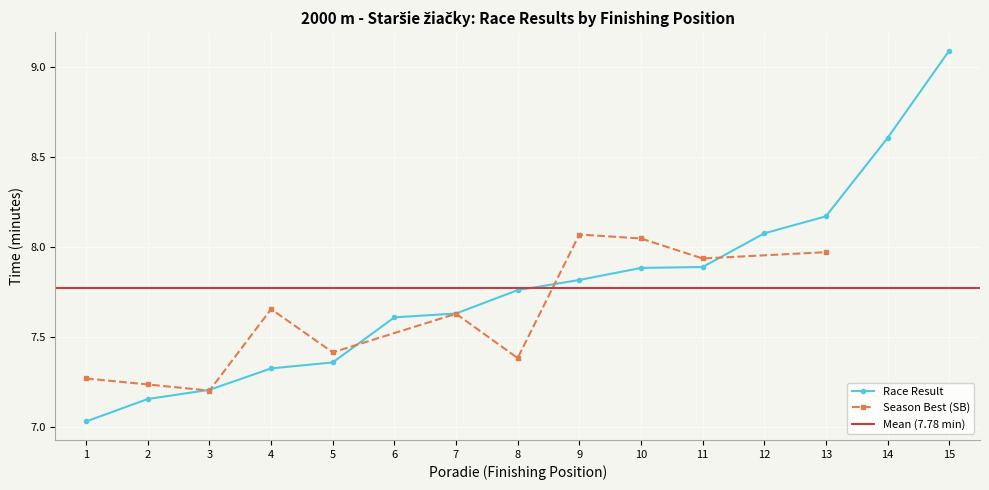

Reading left to right, list all the values displayed in this chart.

1=7.0	2=7.2	3=7.2	4=7.3	5=7.4	6=7.6	7=7.6	8=7.8	9=7.8	10=7.9	11=7.9	12=8.1	13=8.2	14=8.6	15=9.1